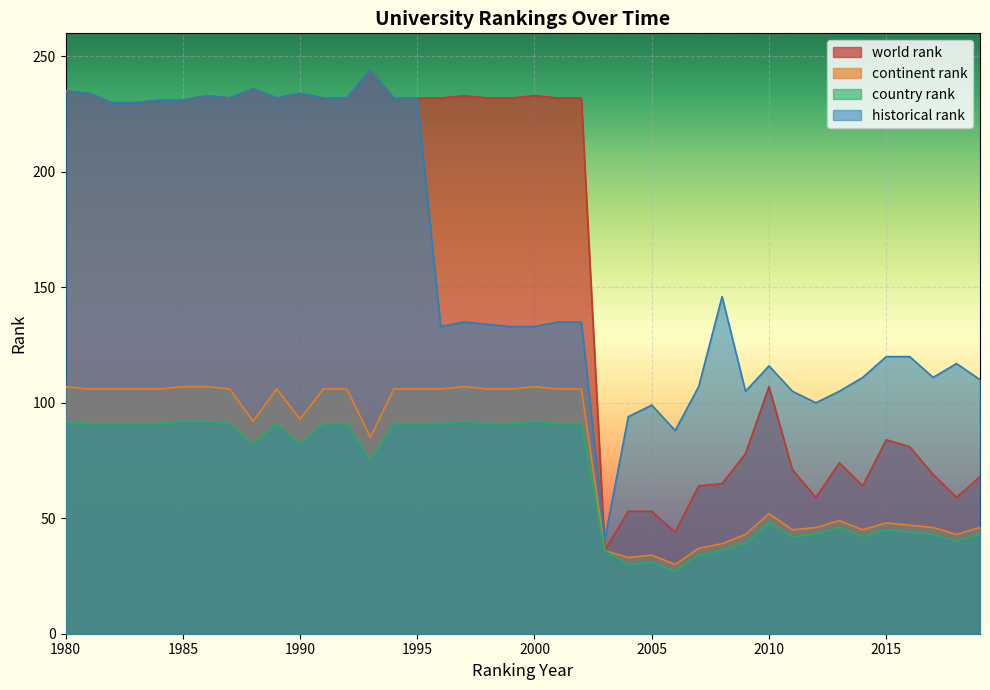

How many data points does each series have?

40